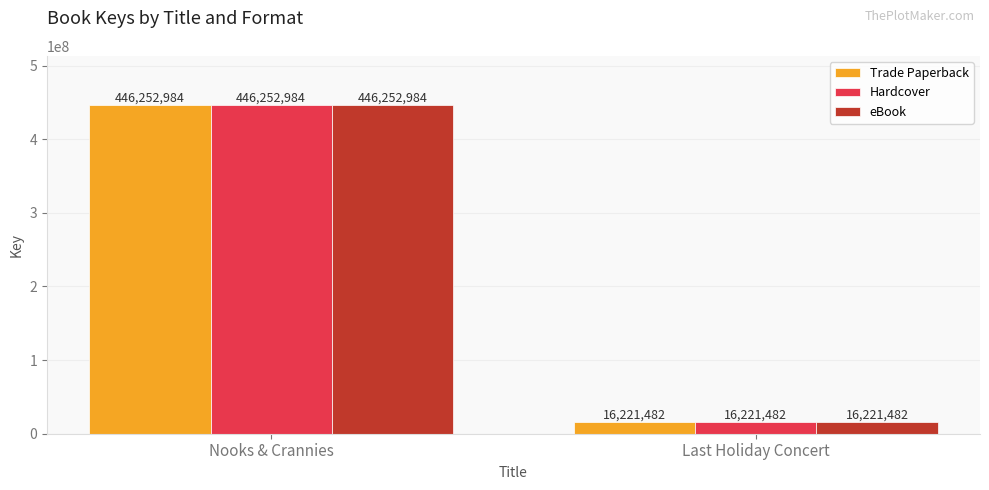

How many series are shown in this chart?

3